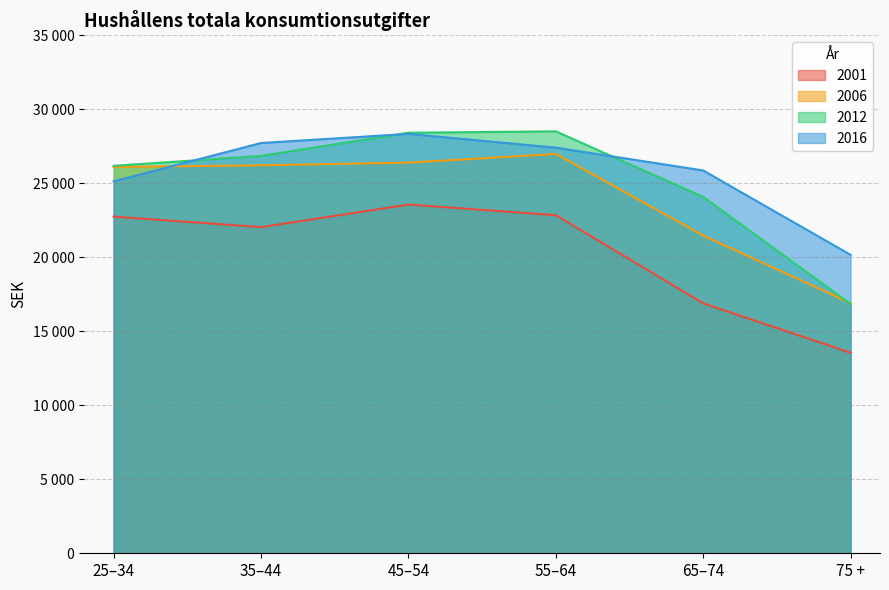

After their last crossing, which series has the higher values: 2012 or 2006?

2006